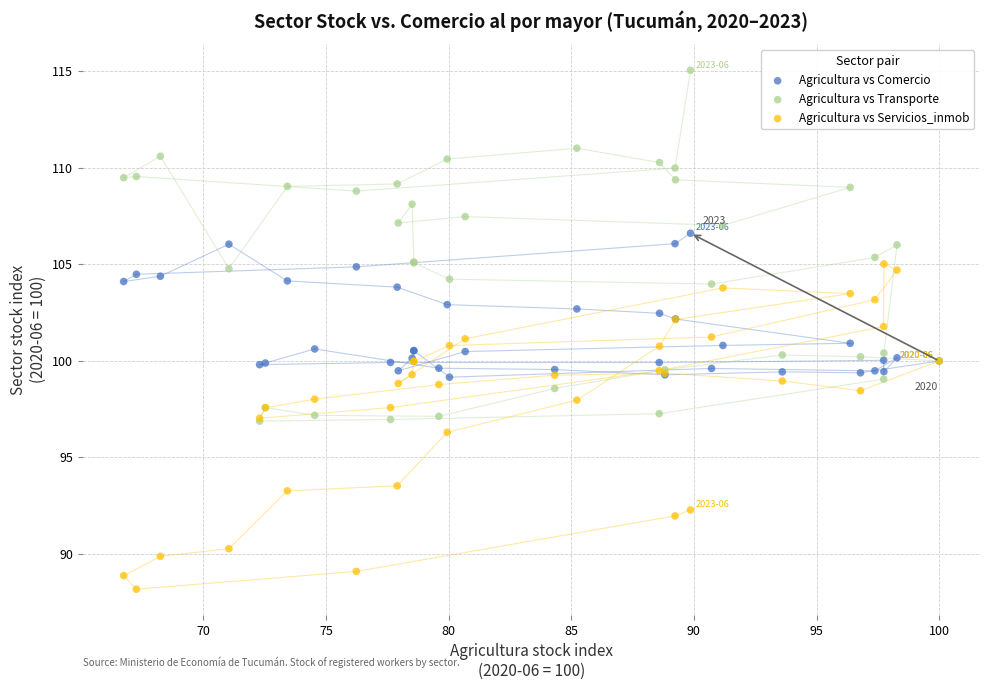

What are all the series names shown in the legend?

Agricultura vs Comercio, Agricultura vs Transporte, Agricultura vs Servicios_inmob